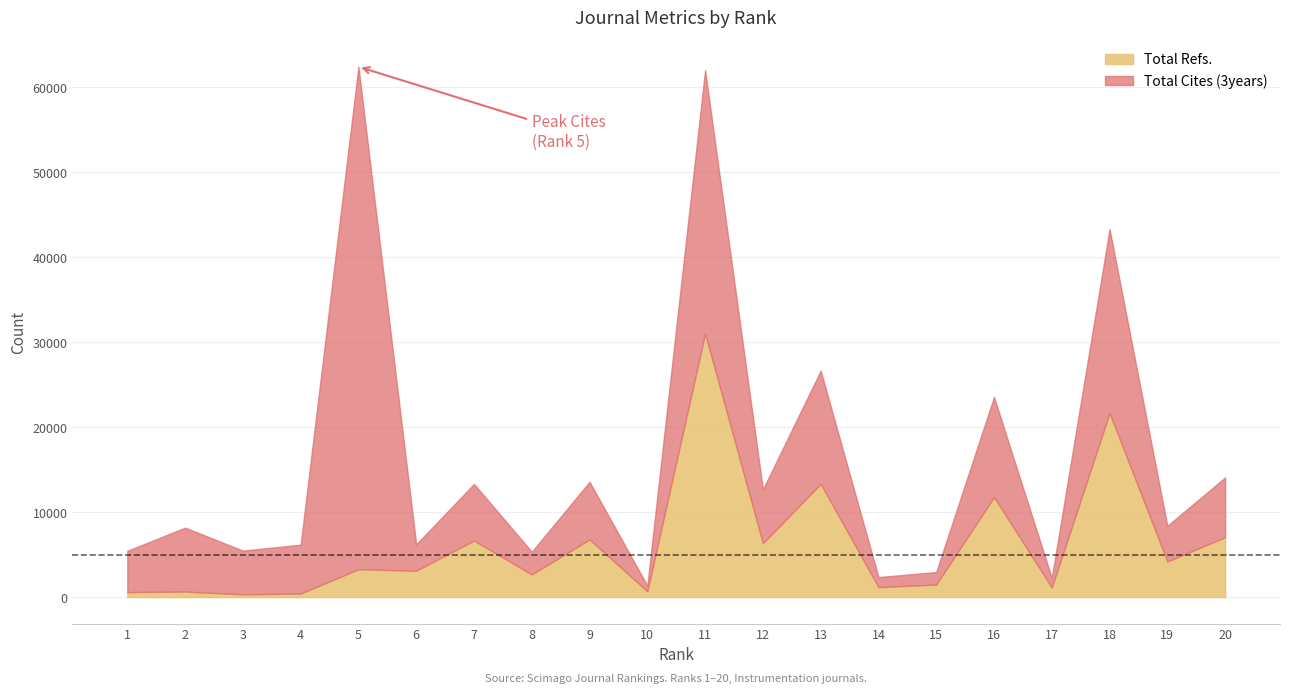

Which category has the highest value in the Total Refs. series?

11